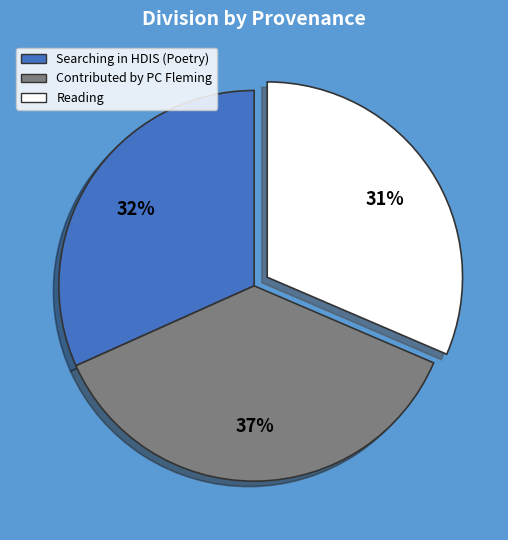

Is it true that Searching in HDIS (Poetry) is 21% of the pie?

False